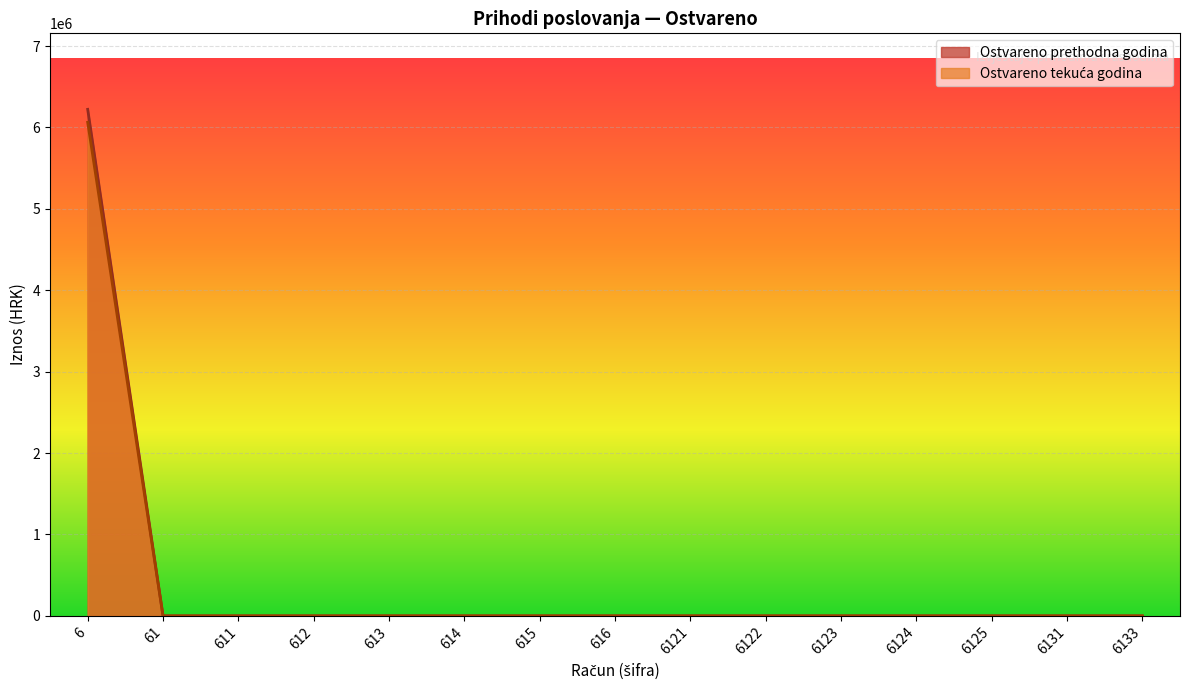

Which series has the largest total across all categories?

Ostvareno prethodna godina